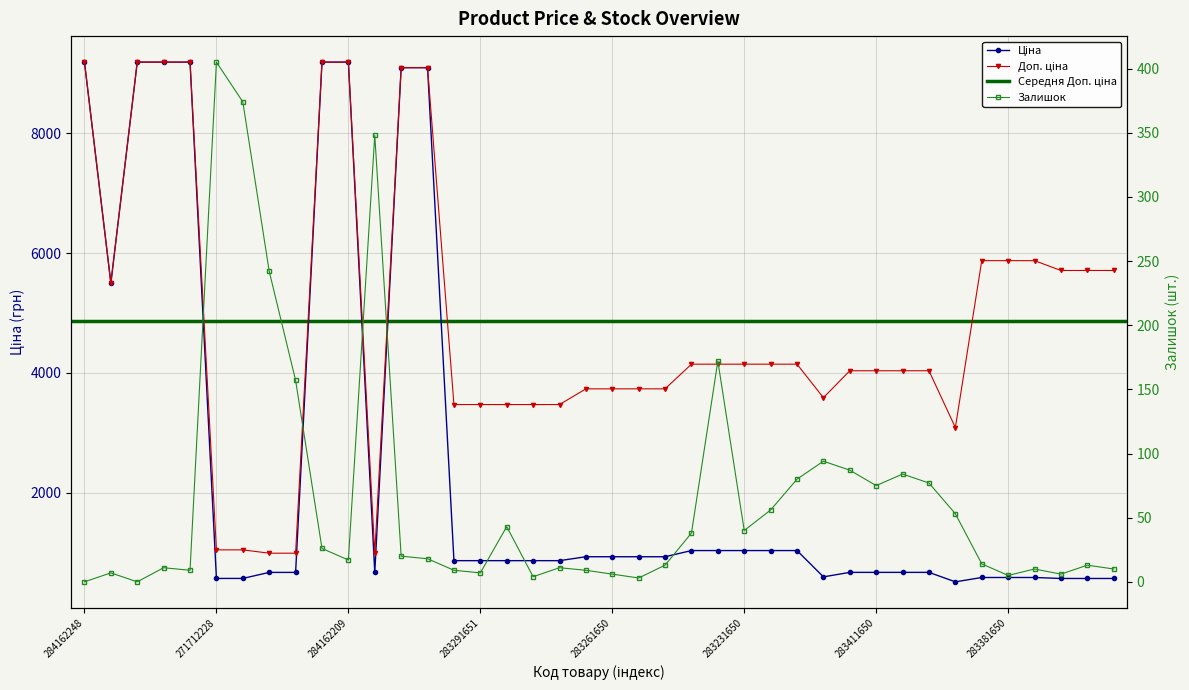

What is the difference between the maximum and minimum values in the Ціна series?

8670.4